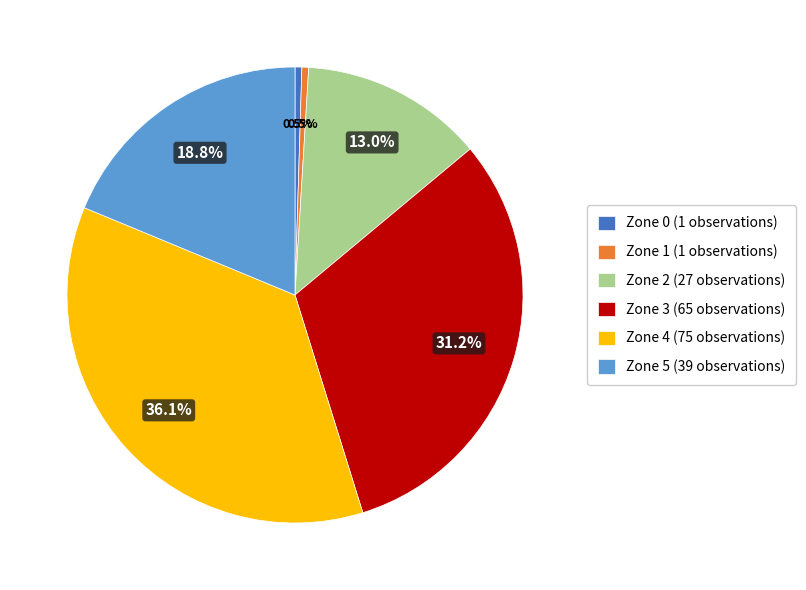

Which category has the biggest portion of the pie?

Zone 4